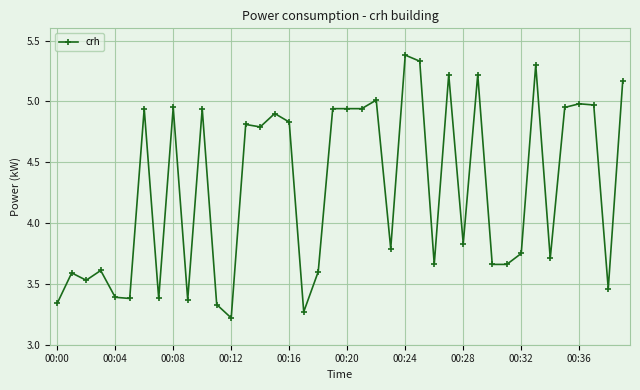

How many lines are shown in the chart?

1